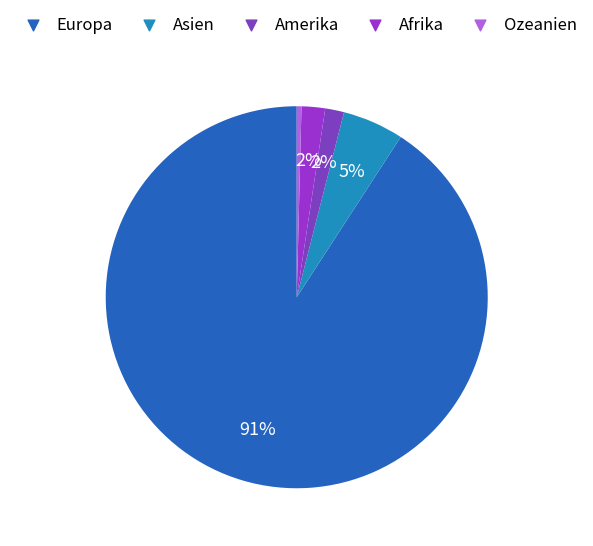

To the nearest percent, what is the combined percentage of Amerika and Ozeanien?

2%